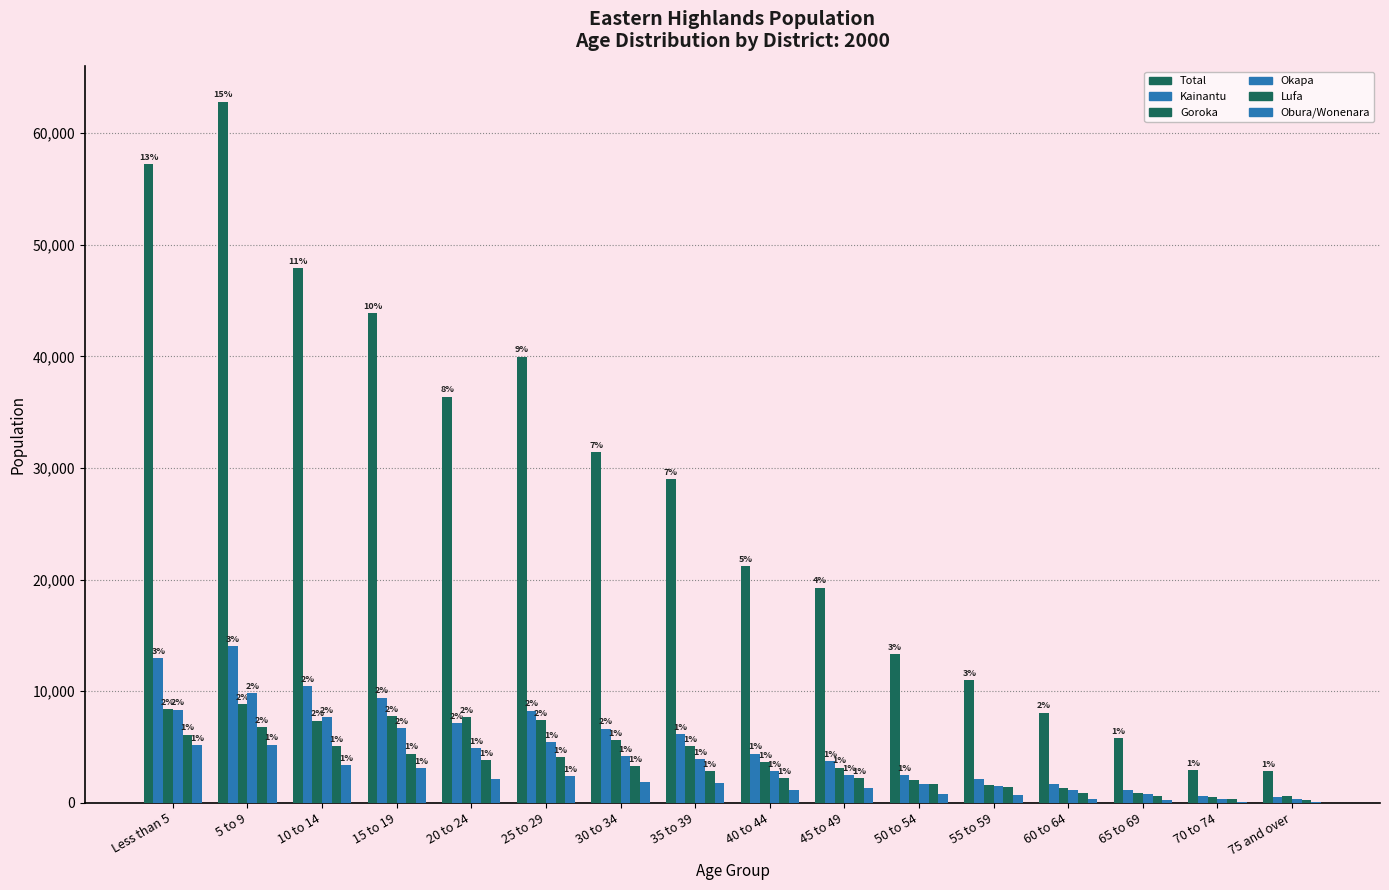

What is the difference between the maximum and minimum values in the Total series?

60034